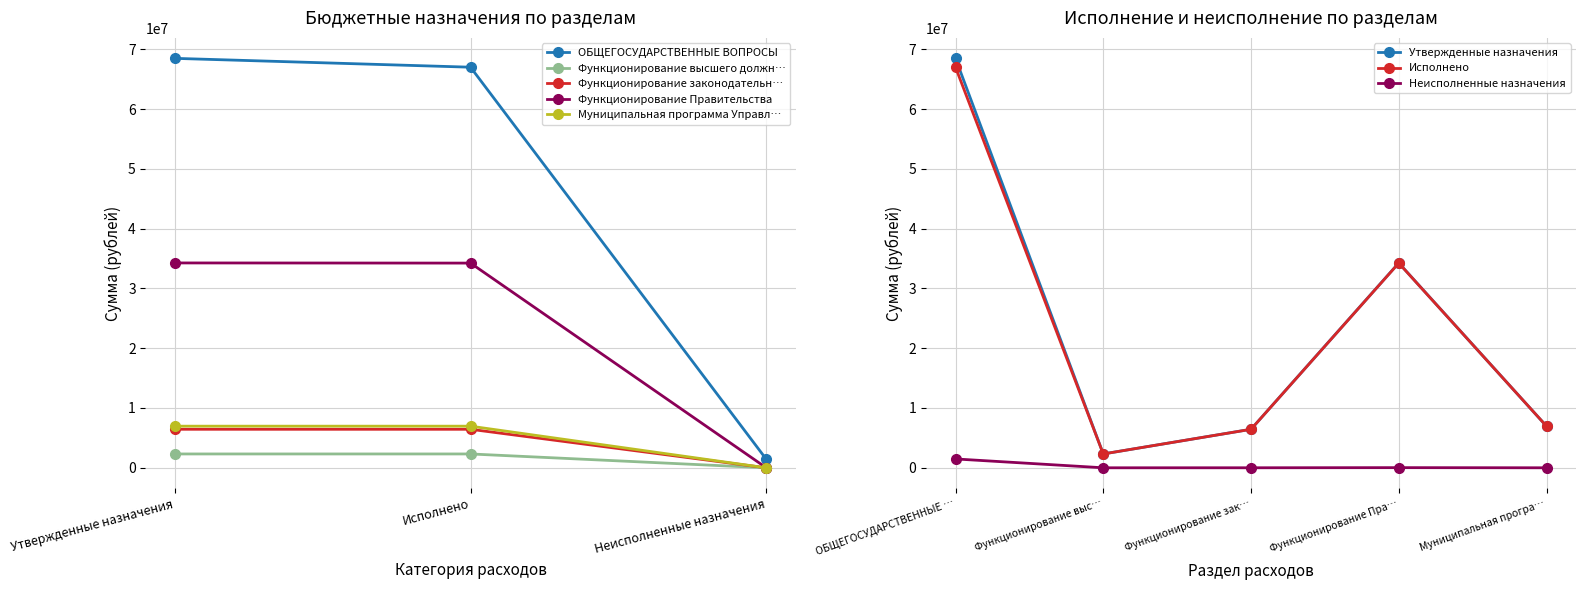

Which label corresponds to the smallest value in the chart?

Неисполненные назначения